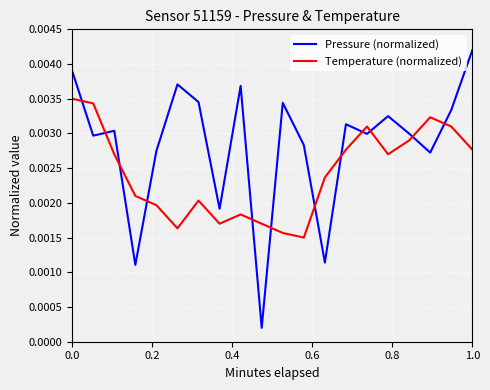

True or false: Temperature (normalized) and Pressure (normalized) intersect in this chart.

True